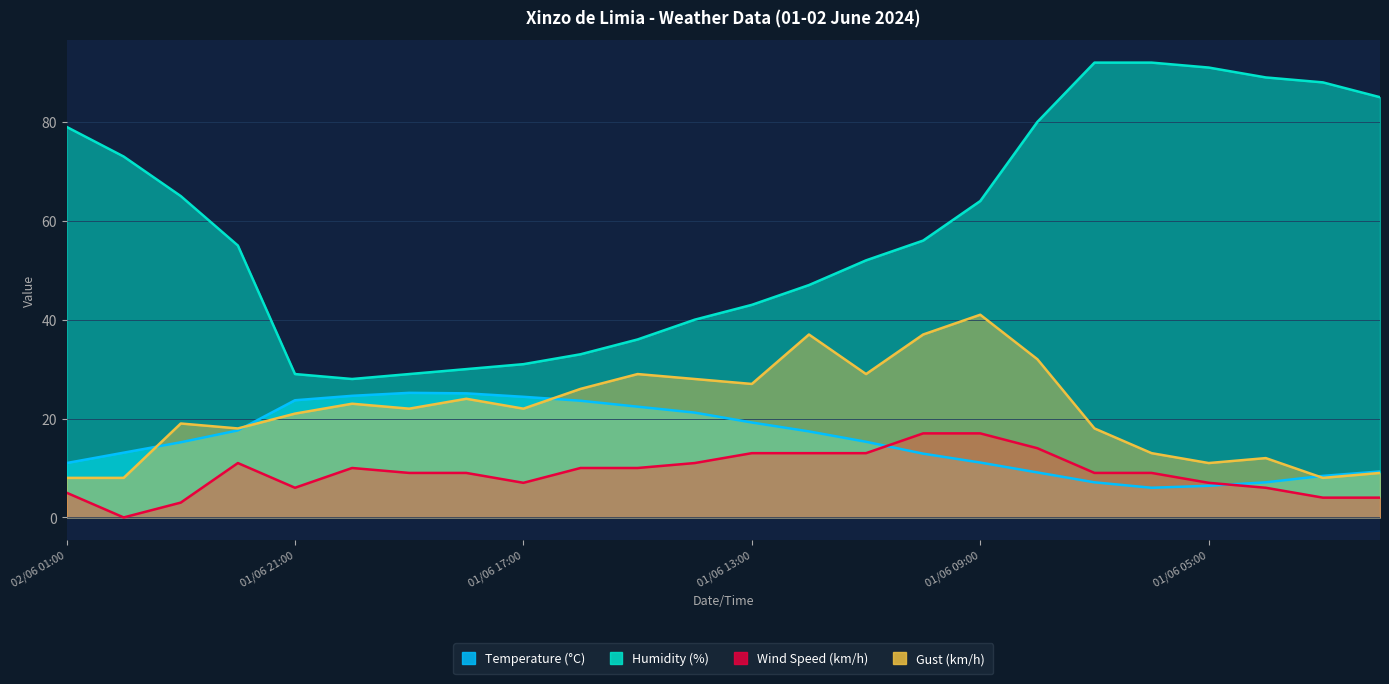

How many categories are shown in the chart?

24